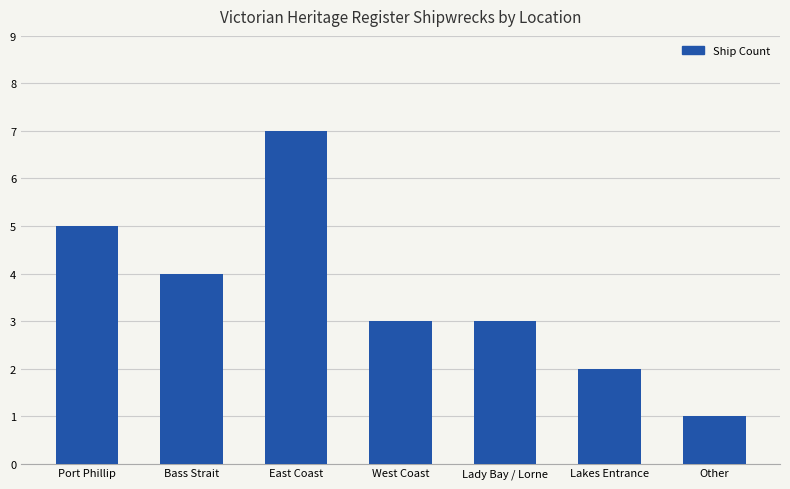

What is the difference between the values at Port Phillip and West Coast?

2